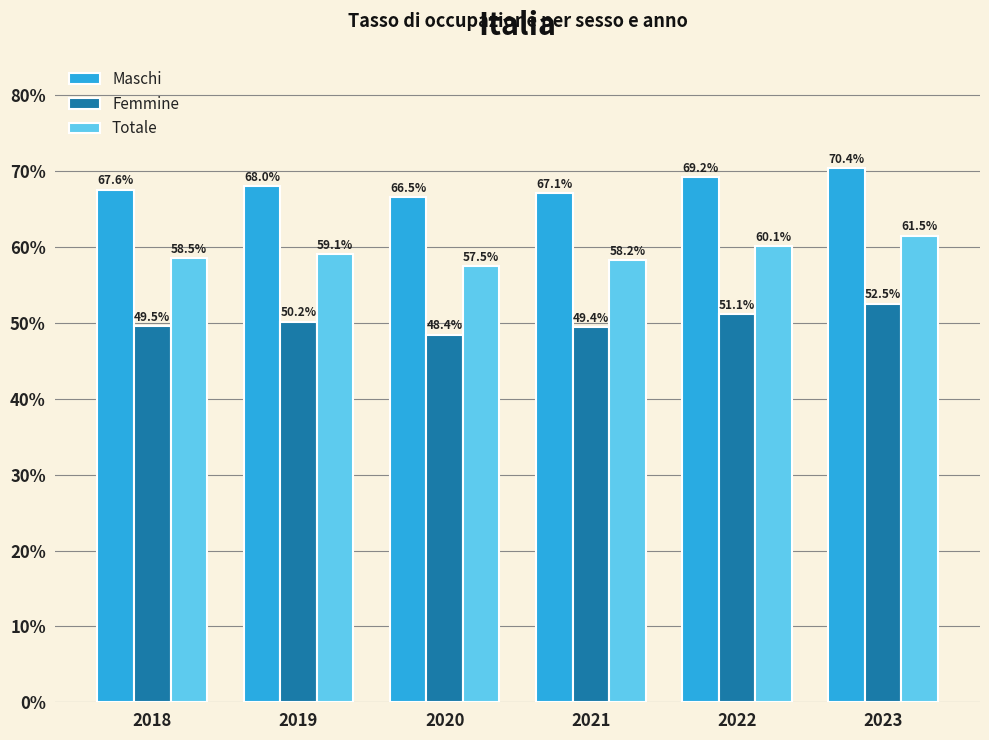

Which category has the highest value in the Totale series?

2023